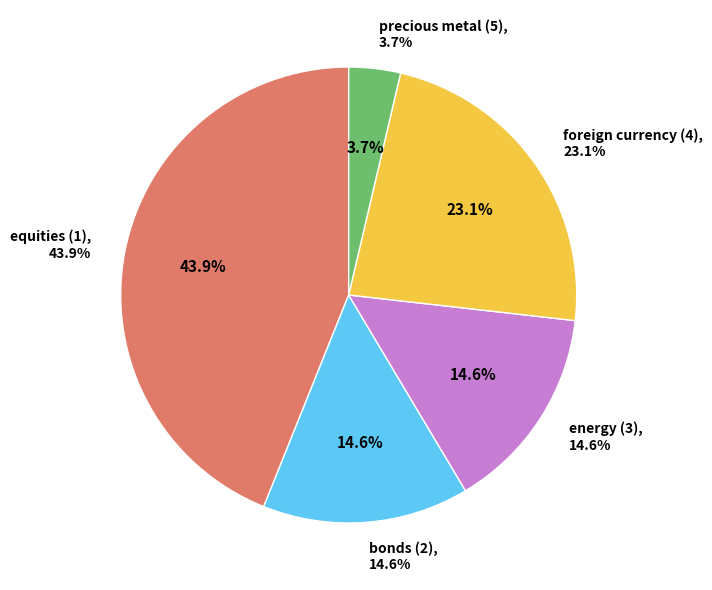

How many segments does this pie chart have?

5